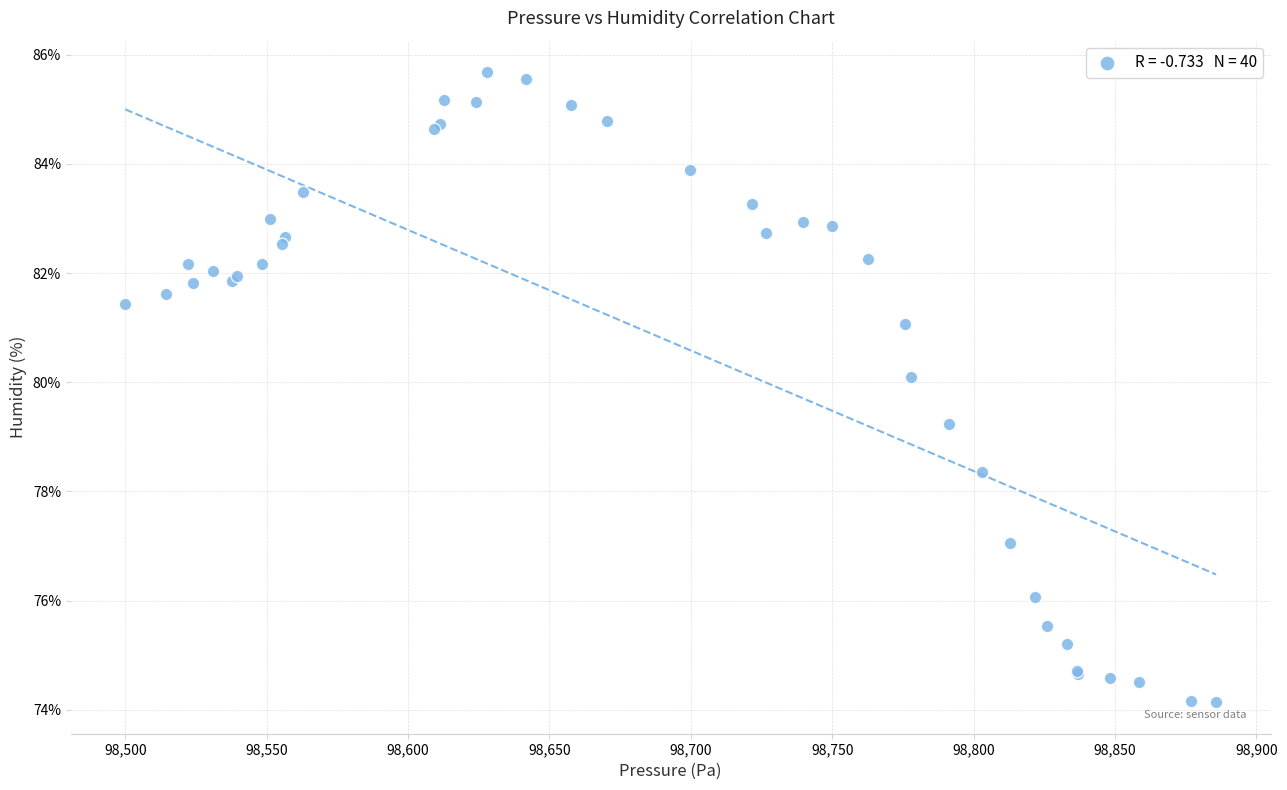

What Y value in the scatter plot is closest to 79?

79.2